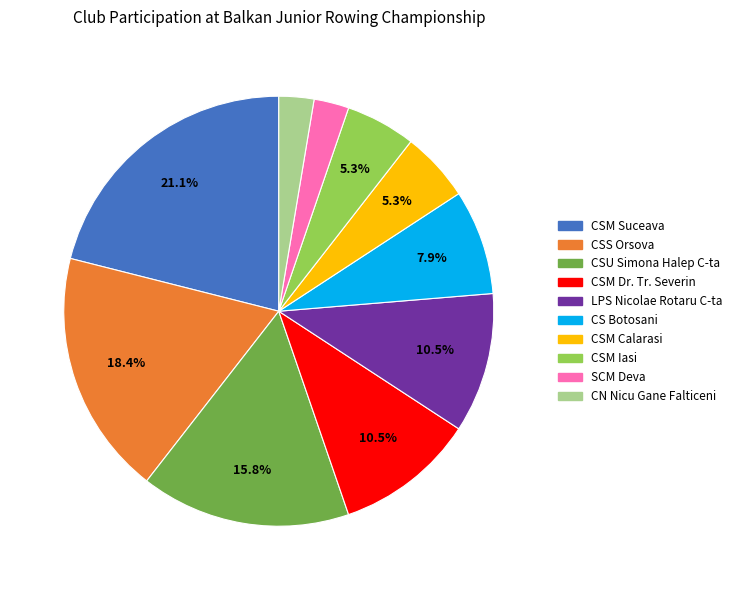

Which category has the biggest portion of the pie?

CSM Suceava